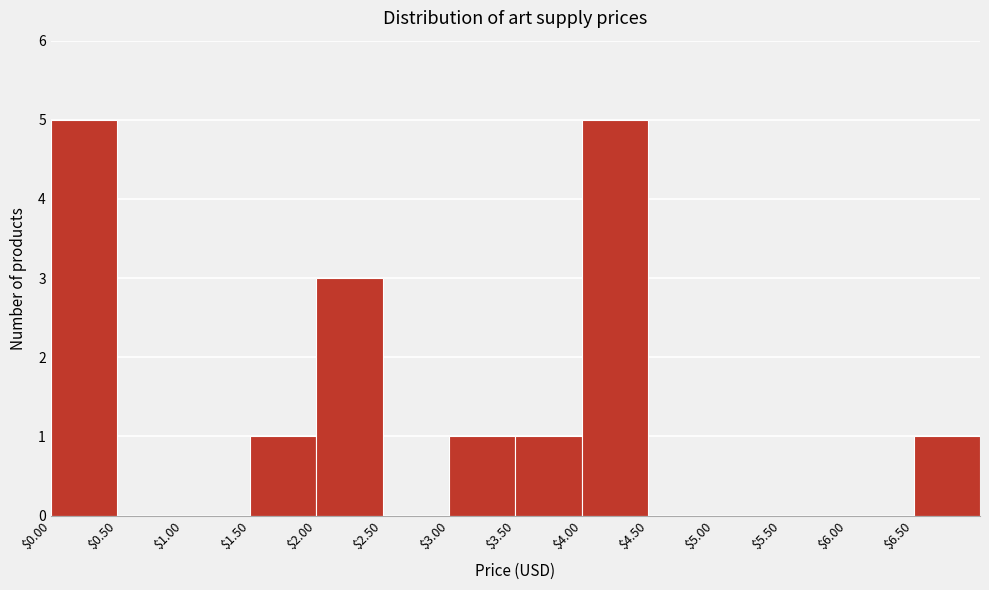

What is the height of the bar covering 3.0 to 3.5 on the x-axis? The values are not printed on the chart, so give them approximately, as read against the axis.

1